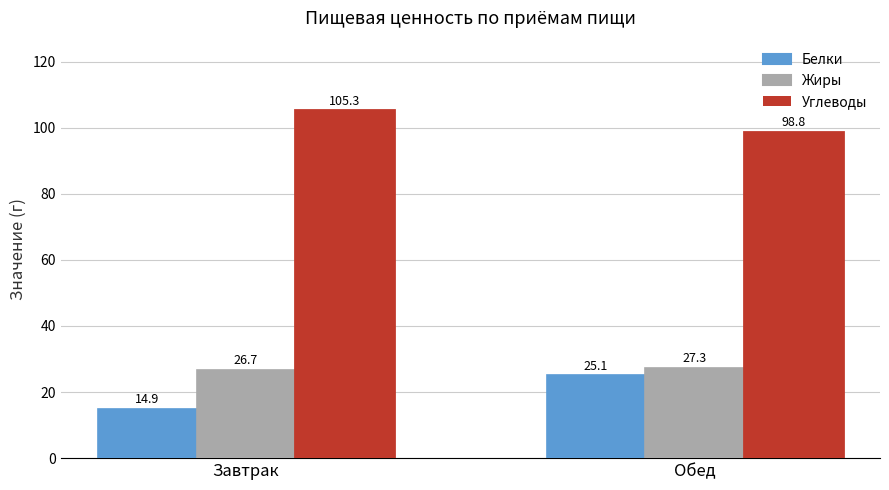

What is the average value of the Жиры series?

27.0